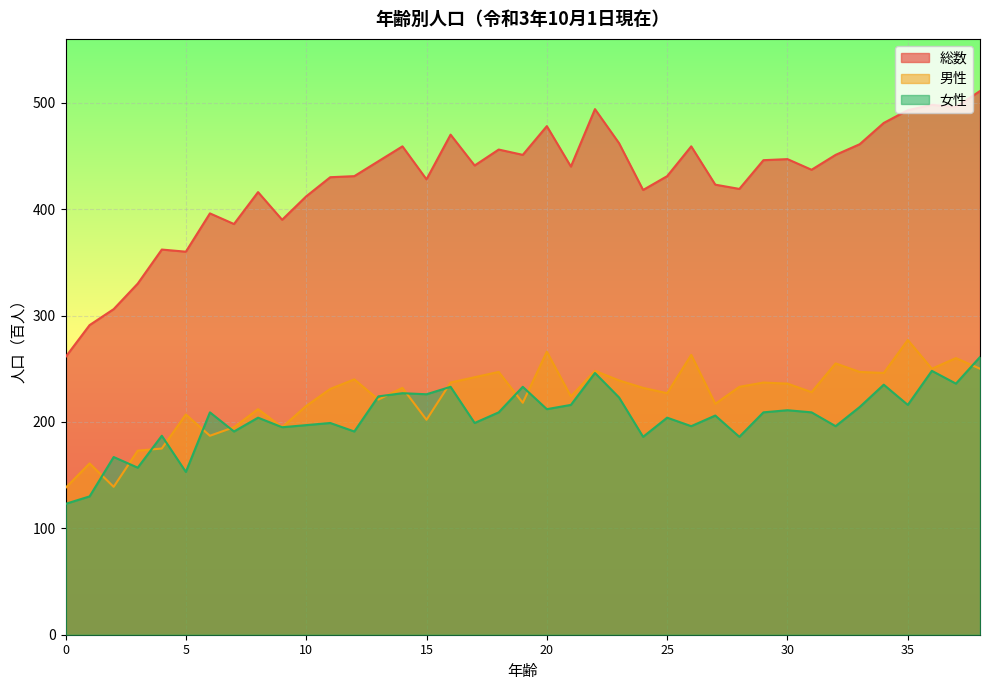

Reading right to left, what are all the values shown in this chart?

男性: 250	260	250	277	246	247	255	228	236	237	233	217	263	227	232	239	248	224	266	218	247	242	237	202	232	221	240	231	215	195	212	195	187	207	175	173	139	161	138
女性: 261	236	248	216	235	214	196	209	211	209	186	206	196	204	186	223	246	216	212	233	209	199	233	226	227	224	191	199	197	195	204	191	209	153	187	157	167	130	123
総数: 511	496	498	493	481	461	451	437	447	446	419	423	459	431	418	462	494	440	478	451	456	441	470	428	459	445	431	430	412	390	416	386	396	360	362	330	306	291	261